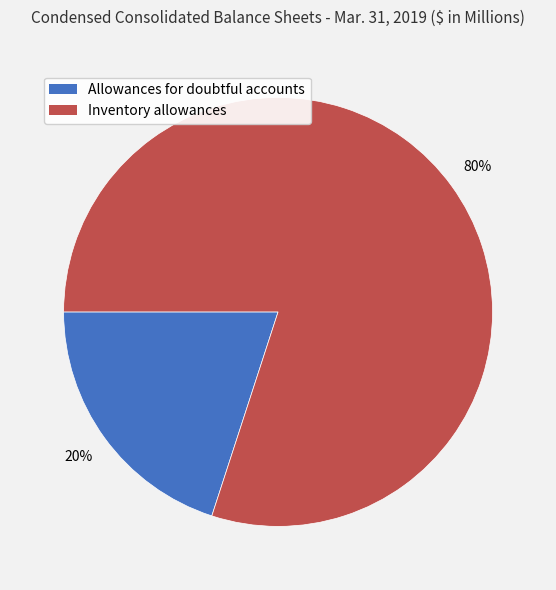

Does Inventory allowances represent more than half of the total?

Yes